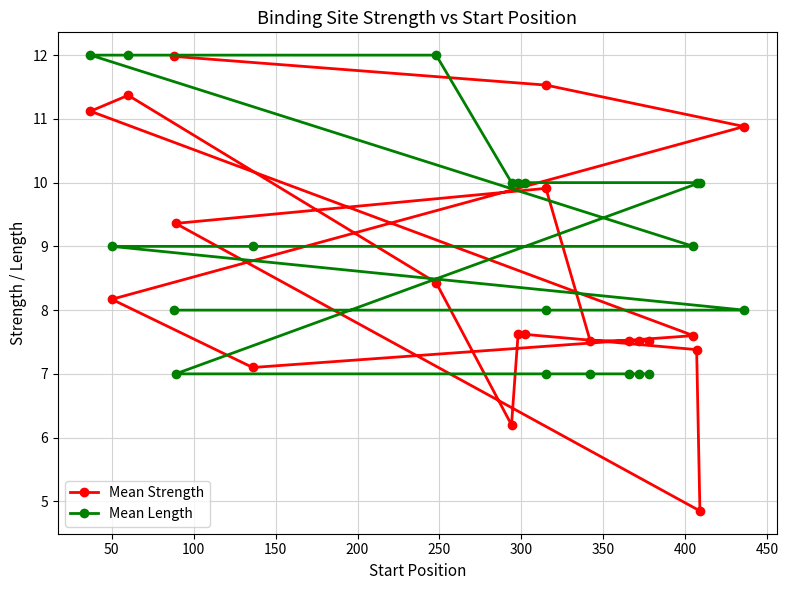

Does the chart display data point markers on the line(s)?

Yes